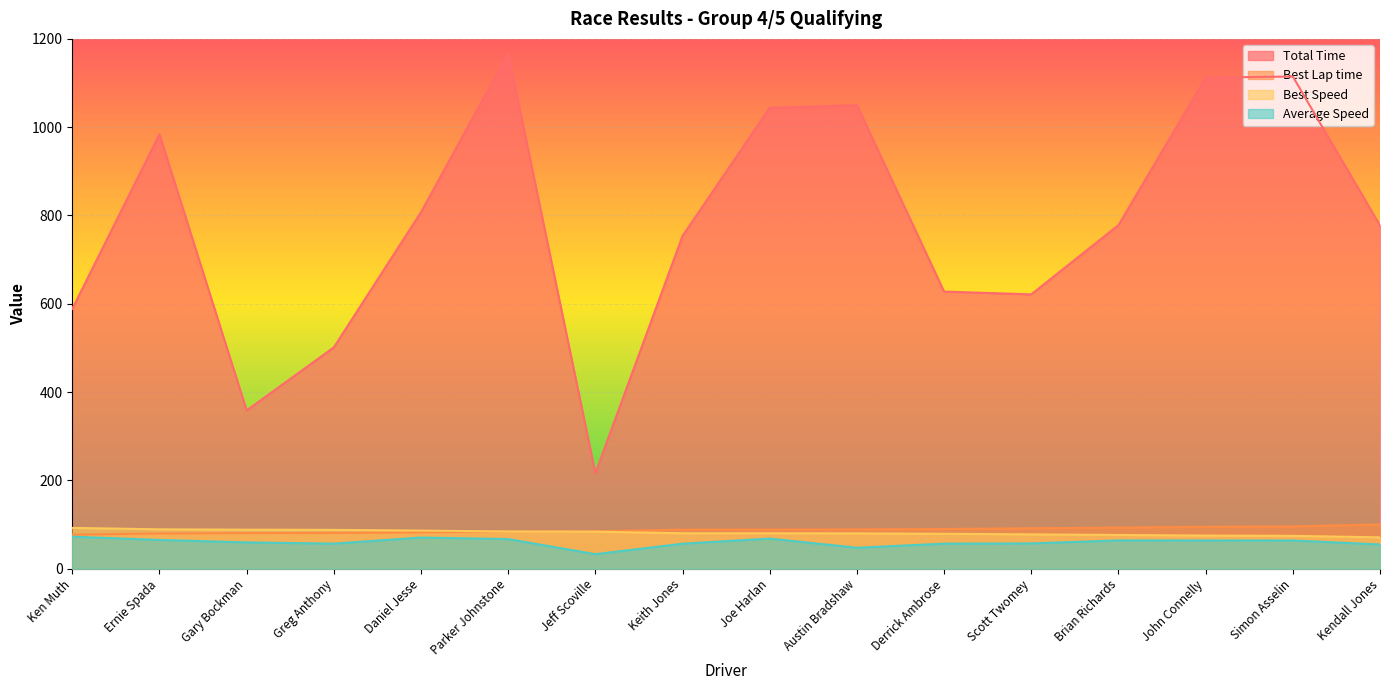

Where is the first local minimum for Average Speed?

Greg Anthony